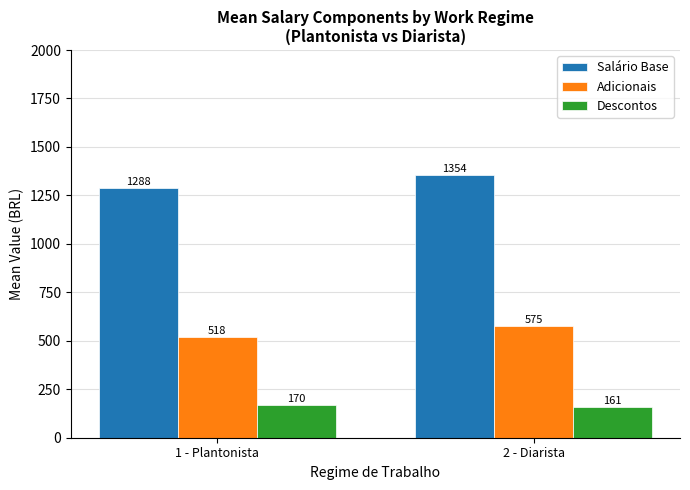

How many values in the Descontos series are below 169?

1